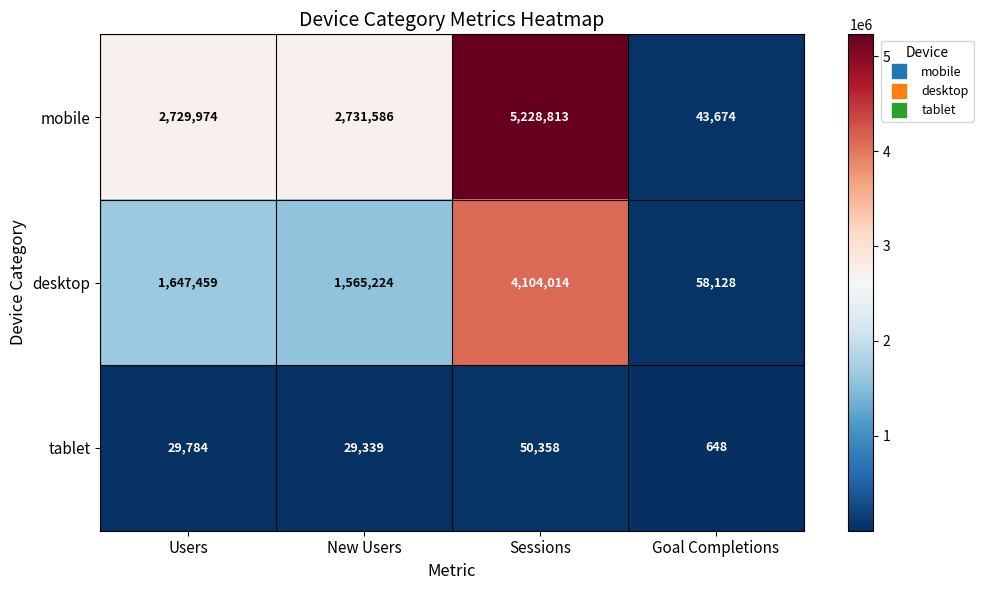

At which label does desktop reach its minimum?

Goal Completions